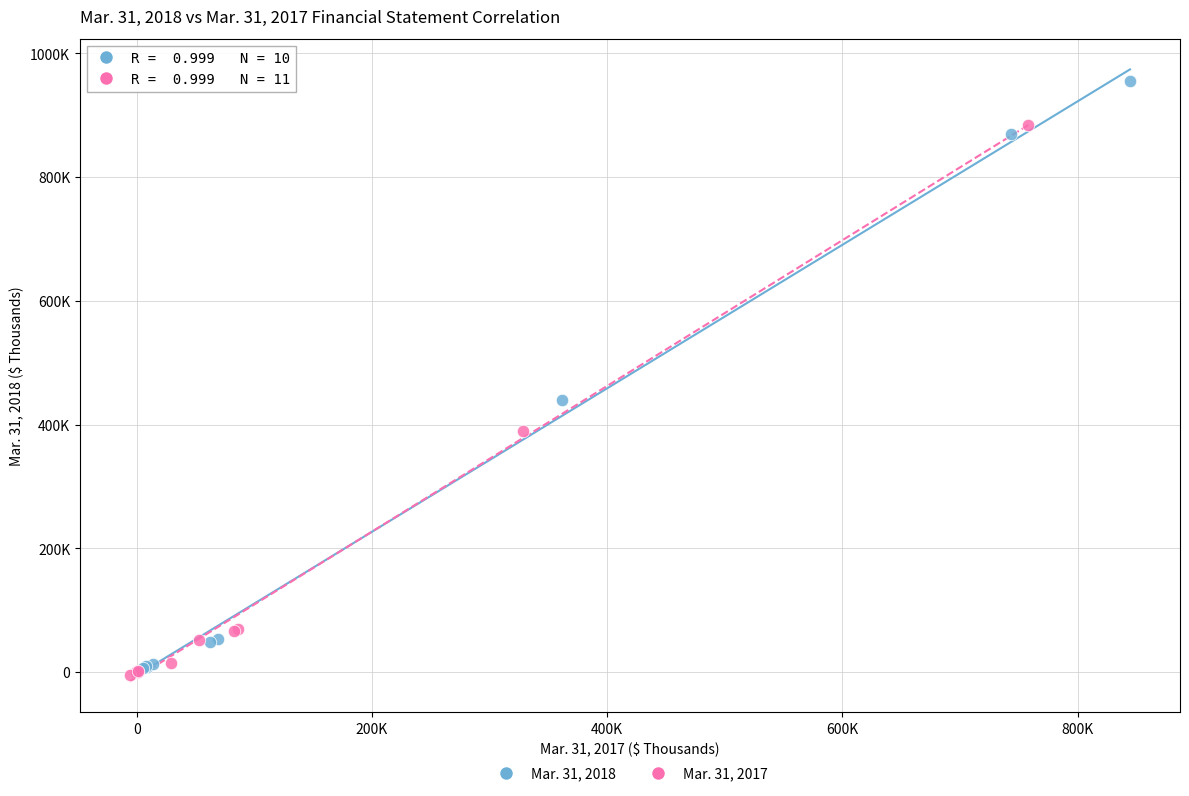

Which series reaches the maximum Y coordinate?

Mar. 31, 2018